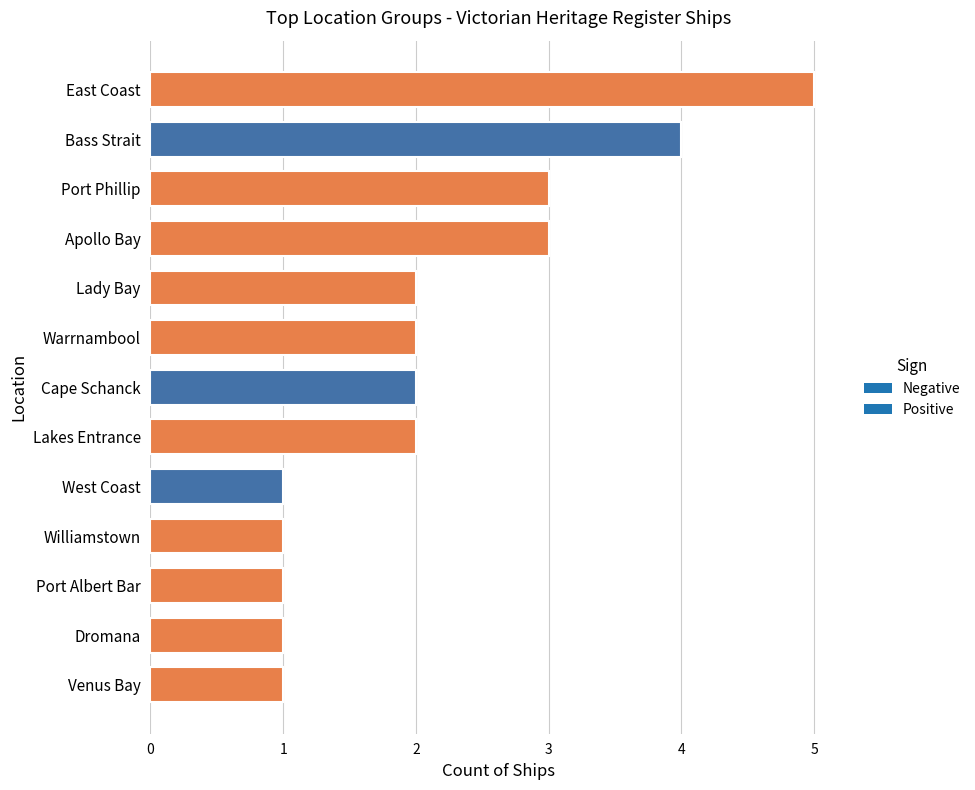

Are the bars horizontal?

Yes